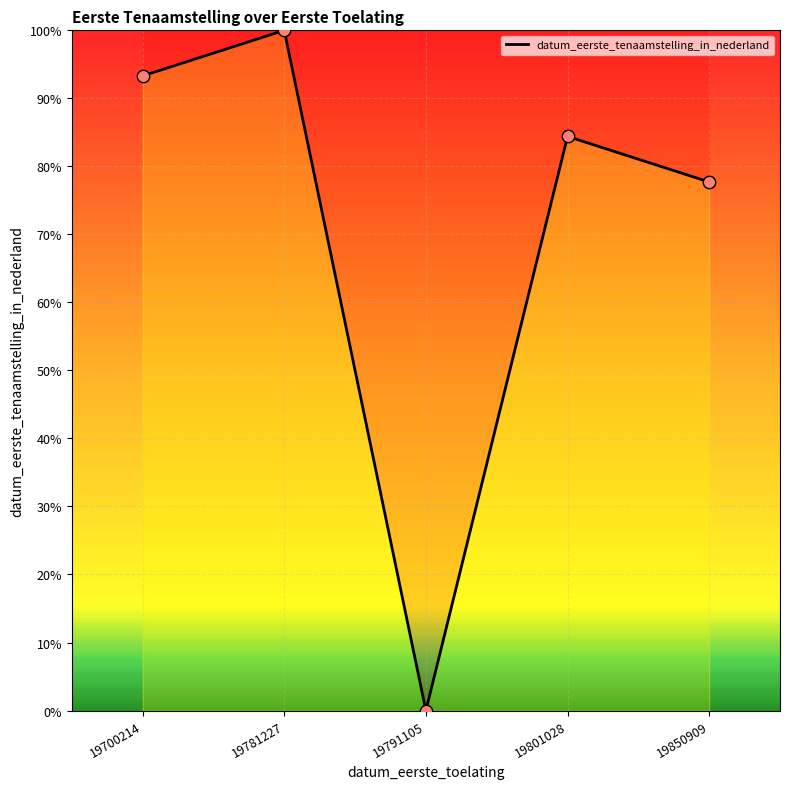

Which has a higher value, 19700214 or 19850909?

19700214